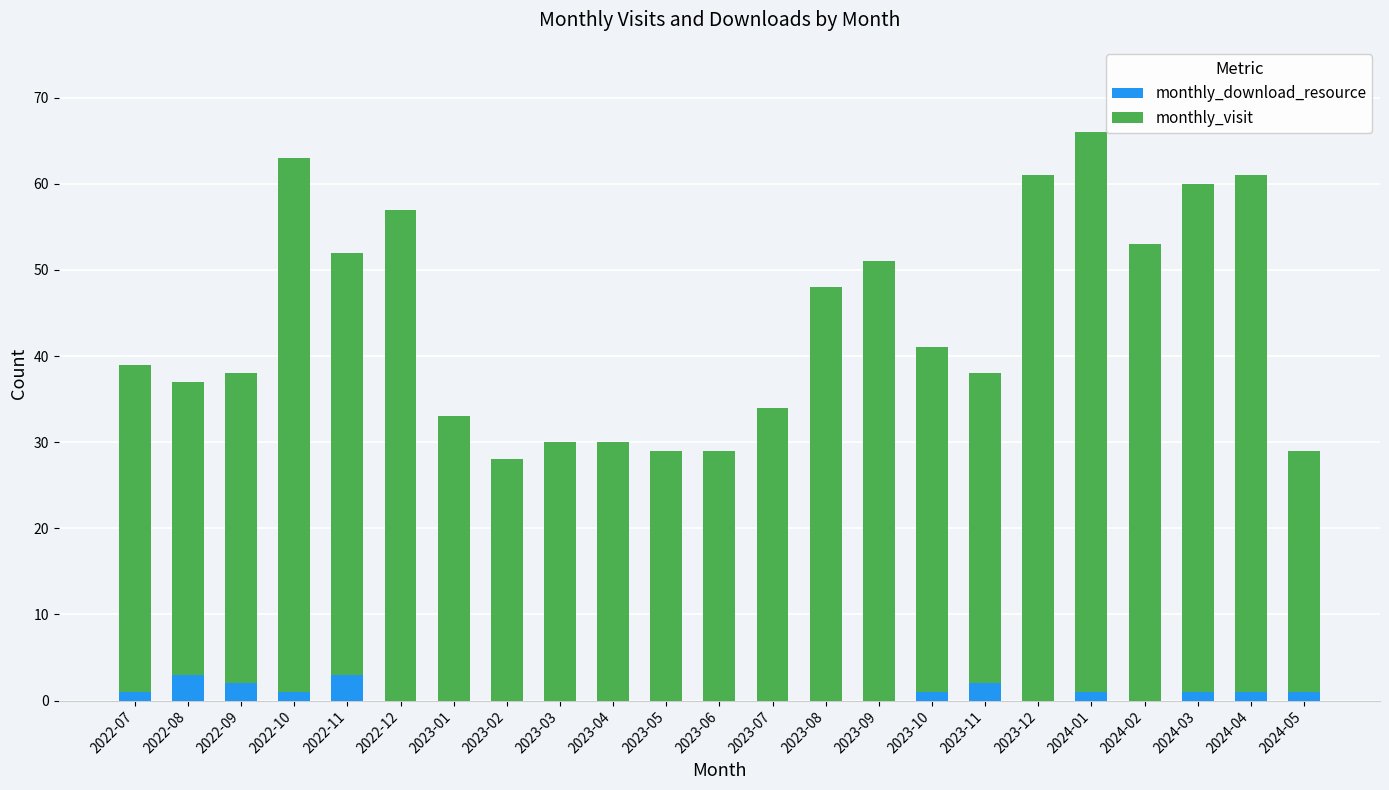

The value of monthly_download_resource at 2023-01 is 0. True or false?

True